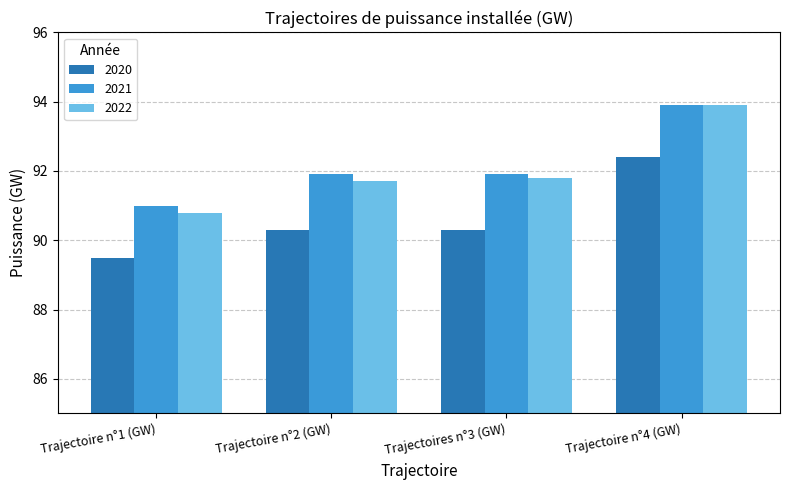

What is the spread (max minus min) of values at Trajectoire n°1 (GW)?

1.5